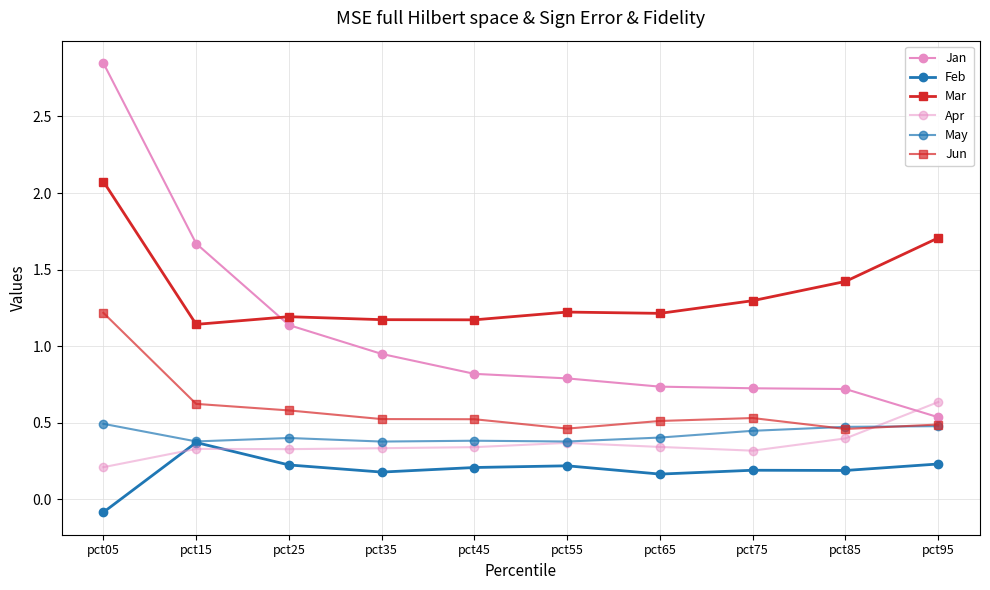

Is this an area chart (filled region under the line)?

No